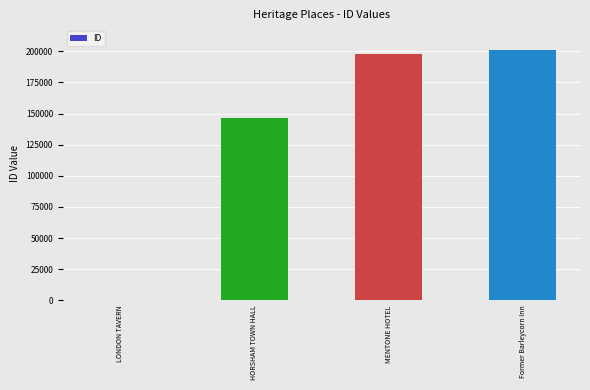

At which category does the chart reach its peak across all series?

Former Barleycorn Inn